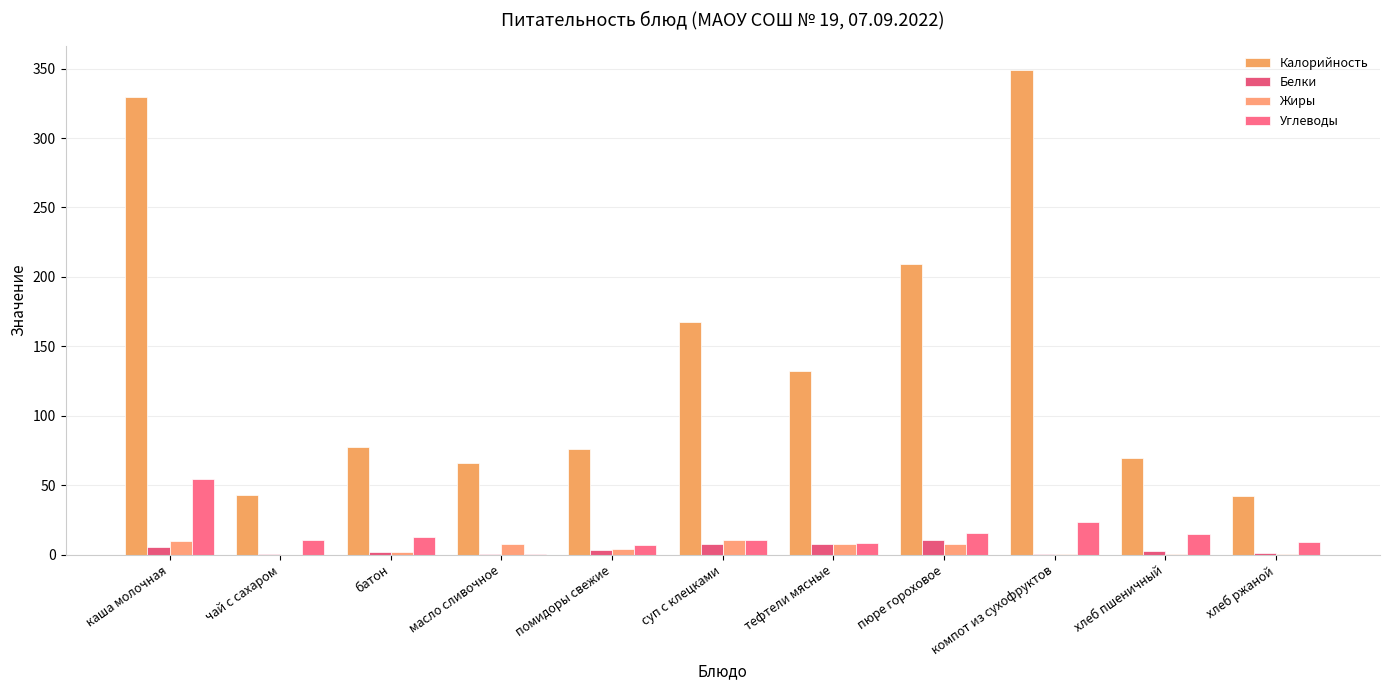

What are all the series names shown in the legend?

Калорийность, Белки, Жиры, Углеводы